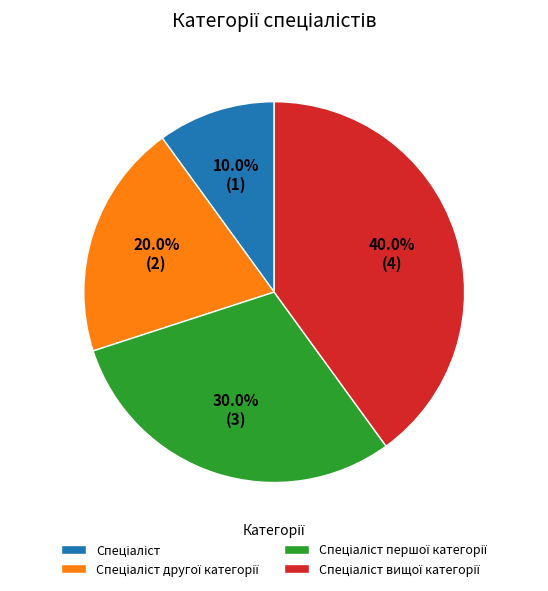

Is there a majority slice in this chart?

No